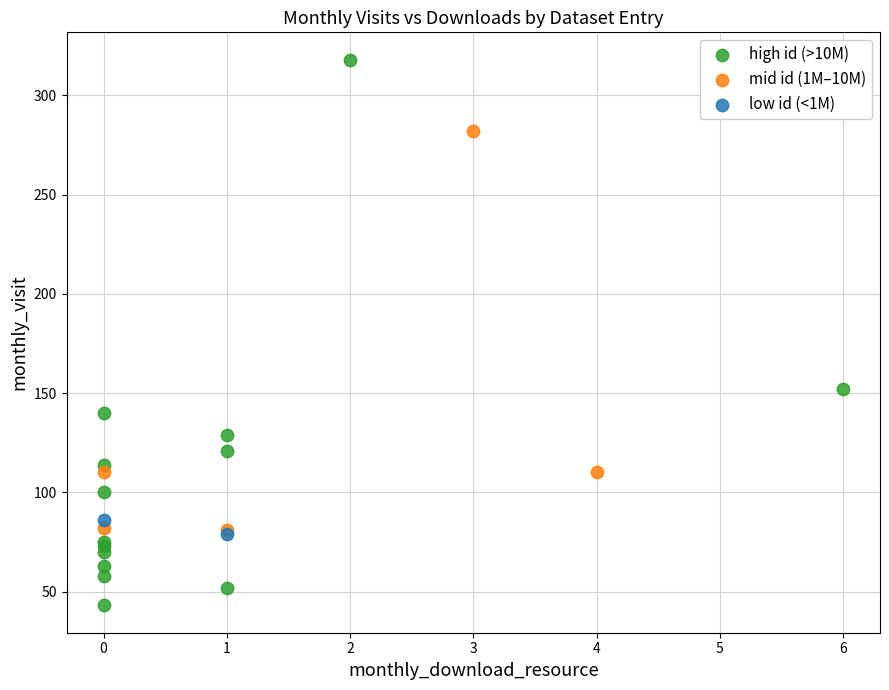

Which series has the widest spread of Y values?

high id (>10M)